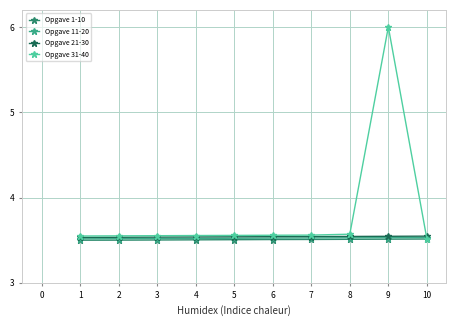

What is the total value across all series at 3?

14.1